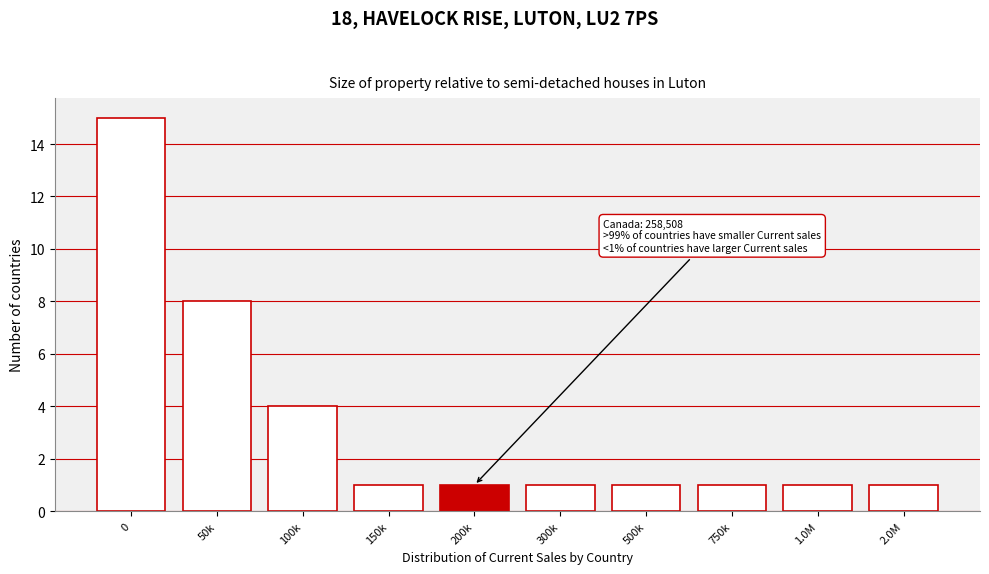

Reading left to right, transcribe all the data shown in this chart.

15	8	4	1	1	1	1	1	1	1